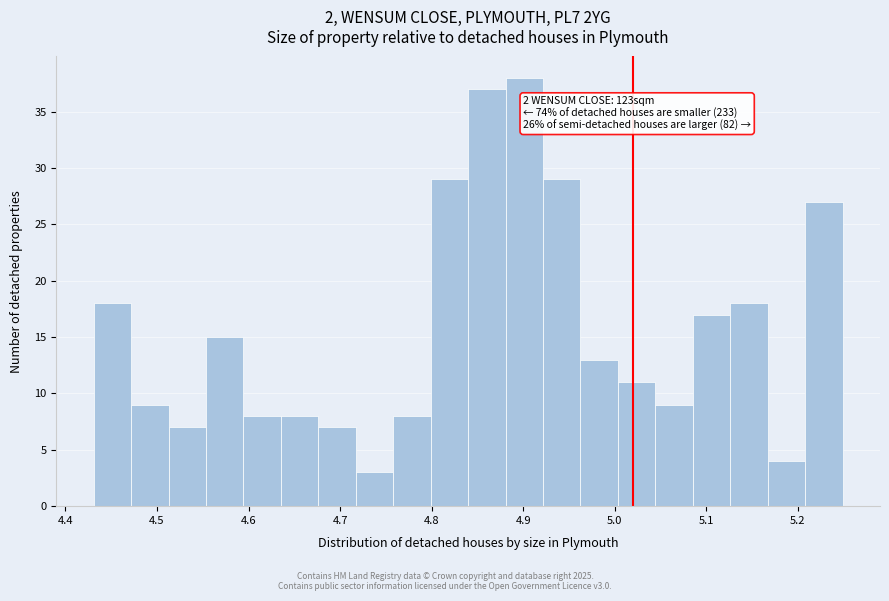

Over which range of the x-axis is the bar tallest?

4.88 to 4.92